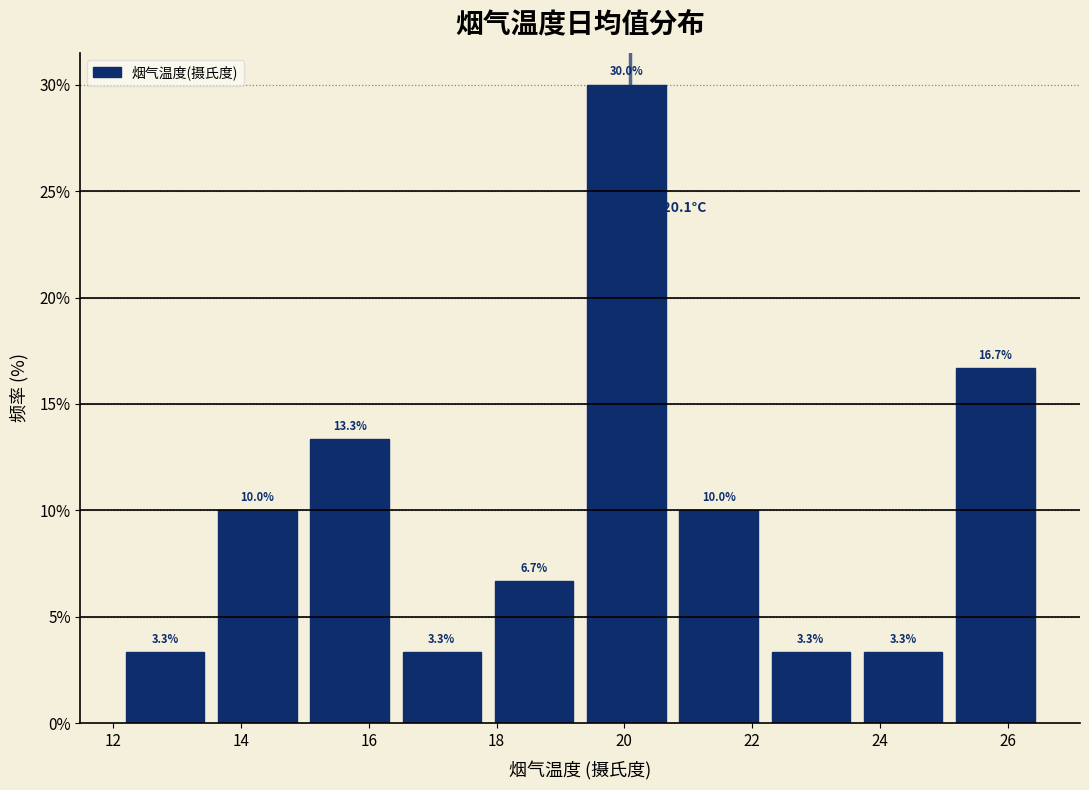

What is the height of the bar covering 19.4 to 20.8 on the x-axis? The bar edges are not printed on the chart, so give them approximately, as read against the axis.

30.0